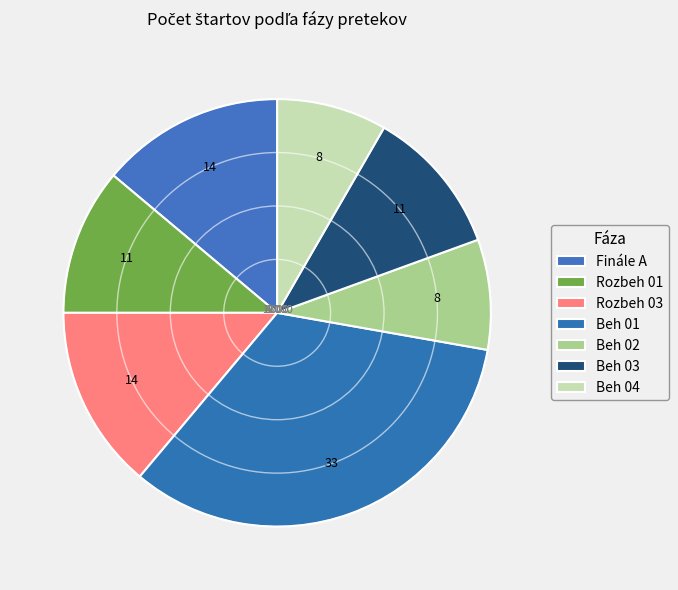

To the nearest percent, what portion does Beh 03 represent?

11%